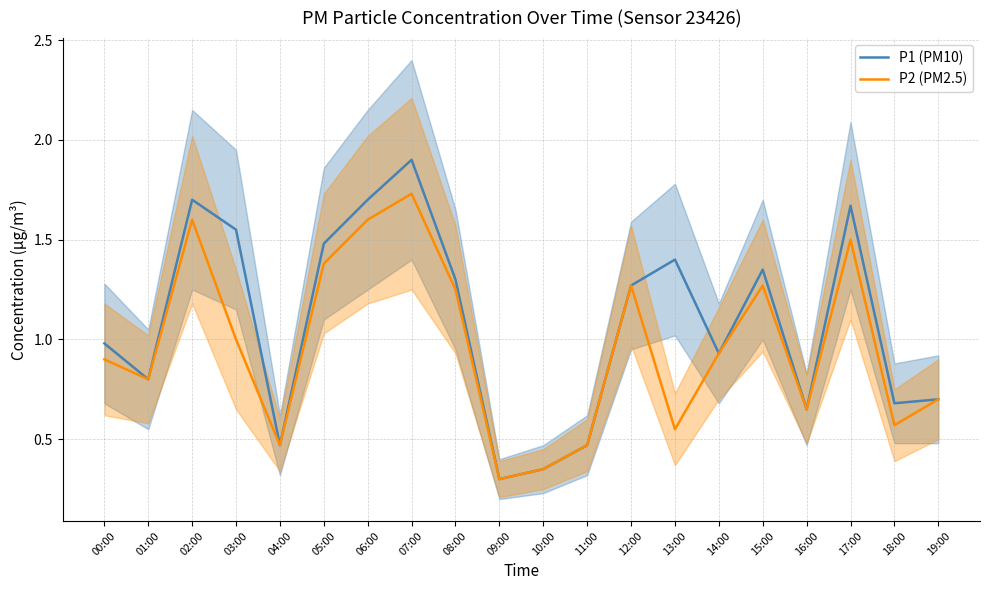

What is the label of the 1st point from the left?

00:00